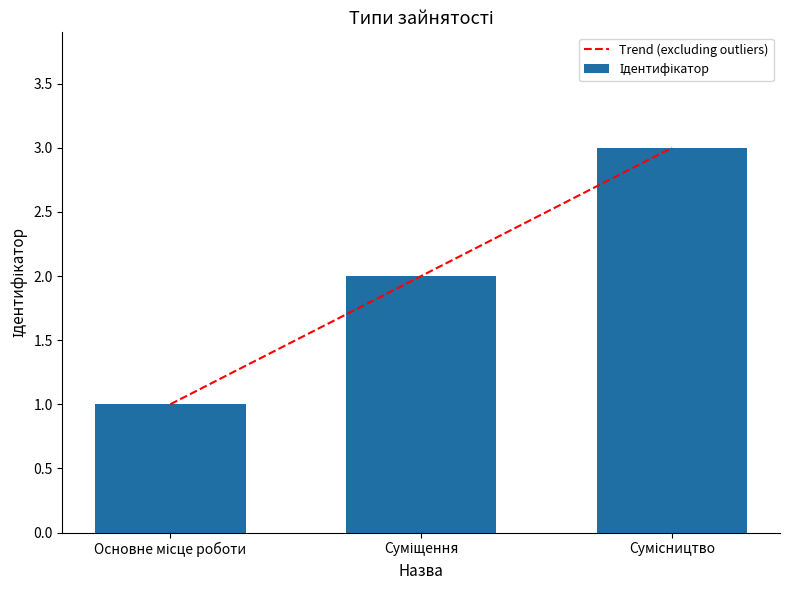

Which category has the highest value across all series?

Сумісництво